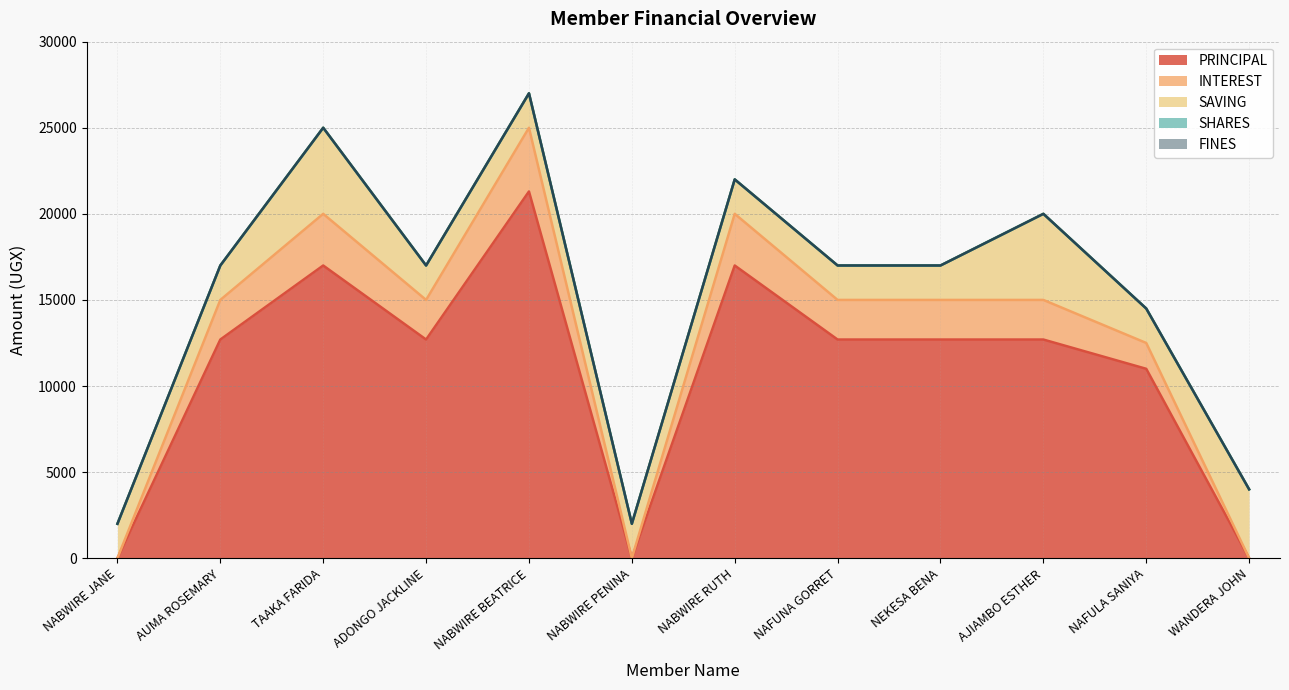

At how many categories does at least one series exceed 20996?

1